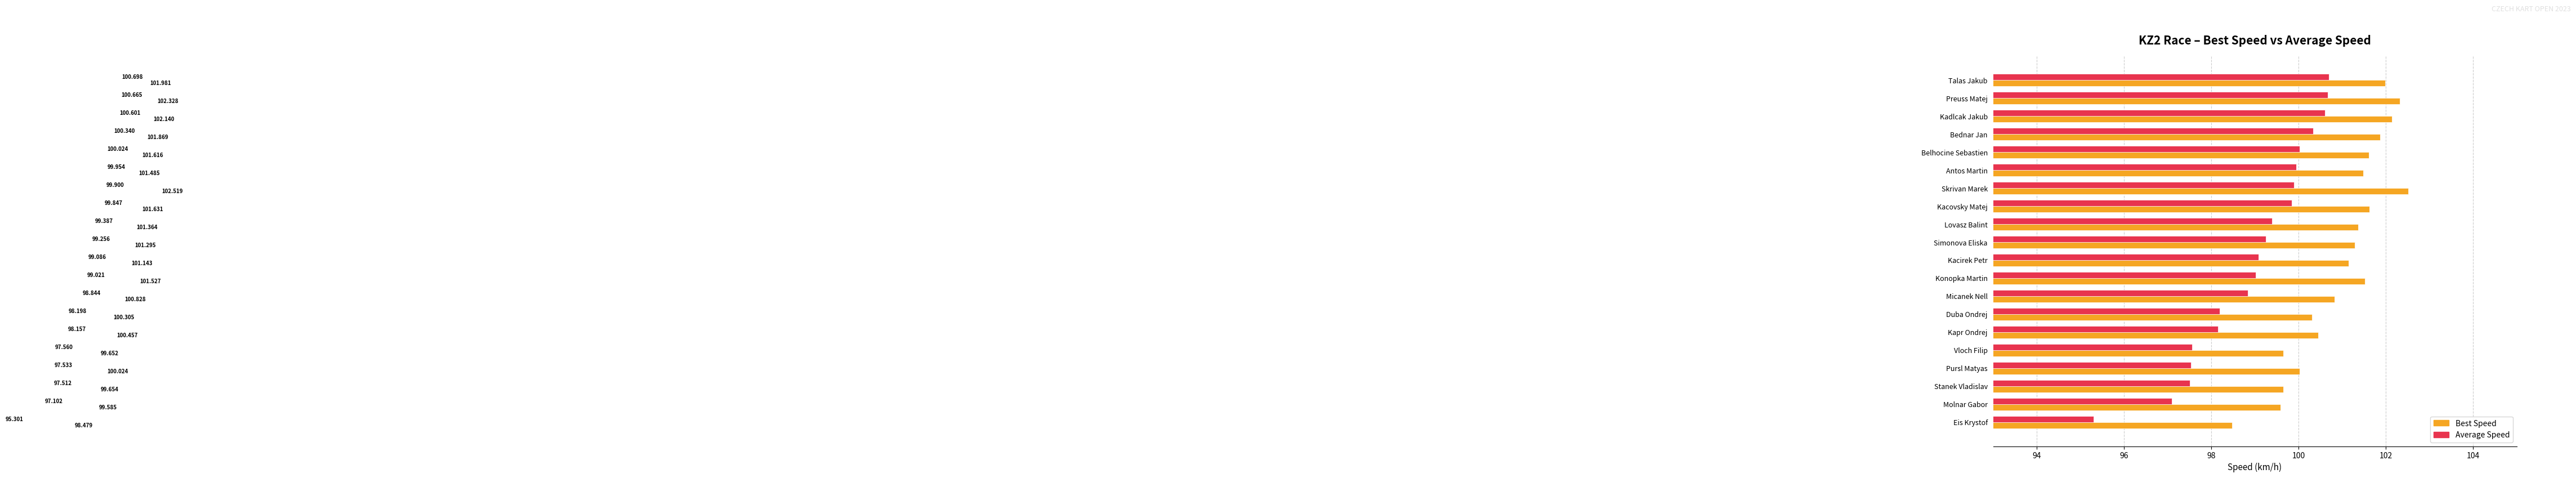

Where is Average Speed nearest to the value 97?

Molnar Gabor